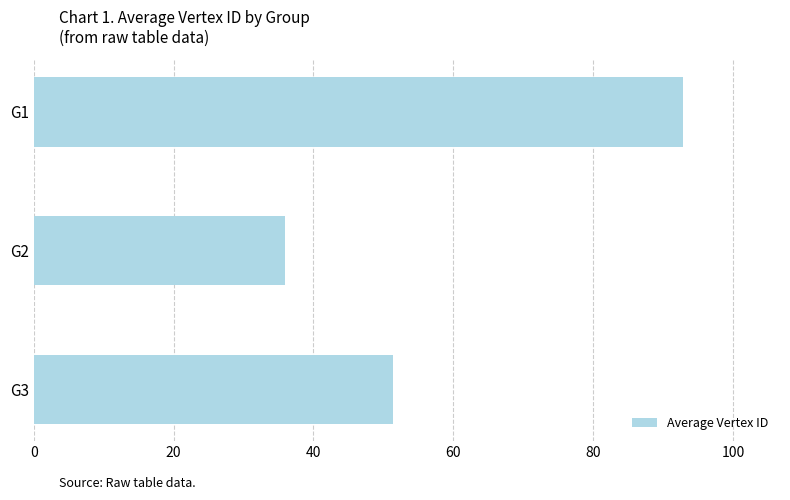

What is the smallest value displayed?

35.9